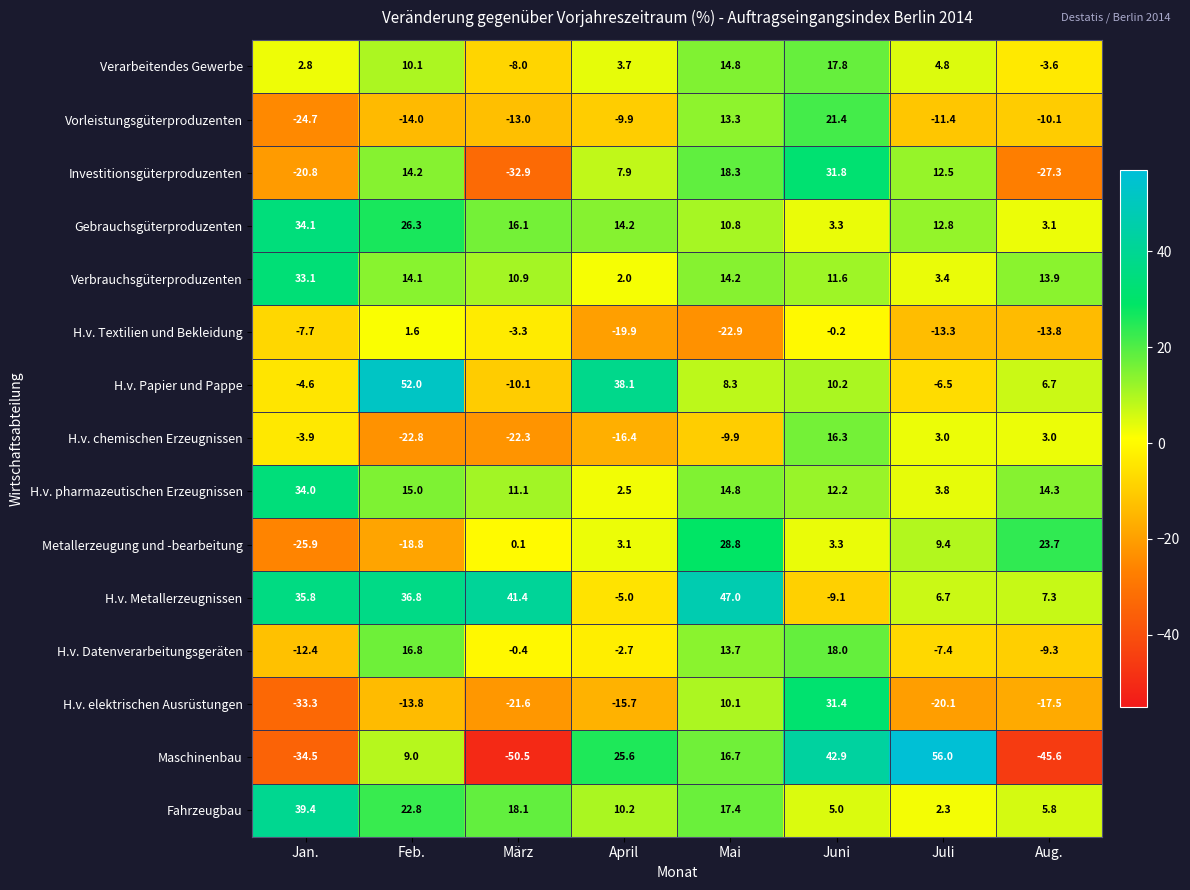

What is the greatest value displayed?

56.0